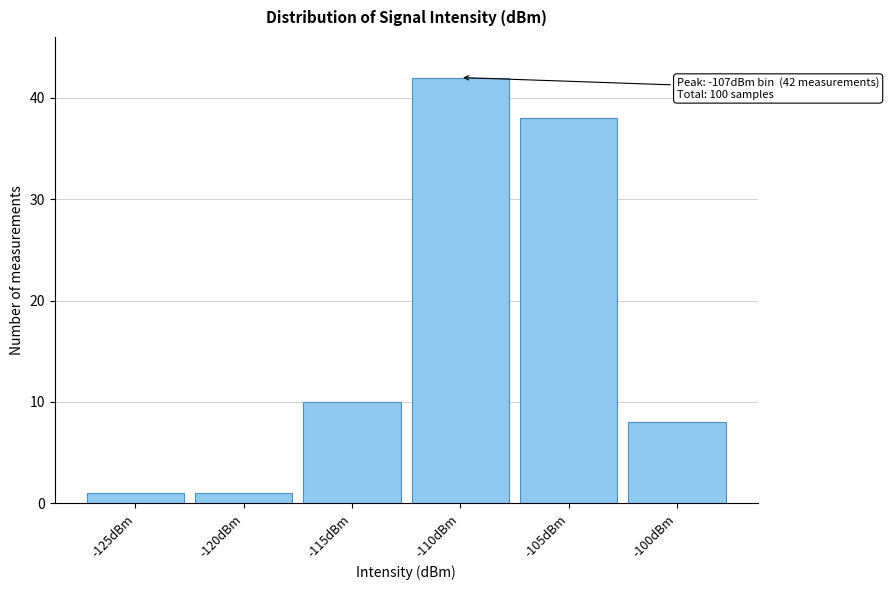

Reading left to right, list all the values displayed in this chart.

1	1	10	42	38	8